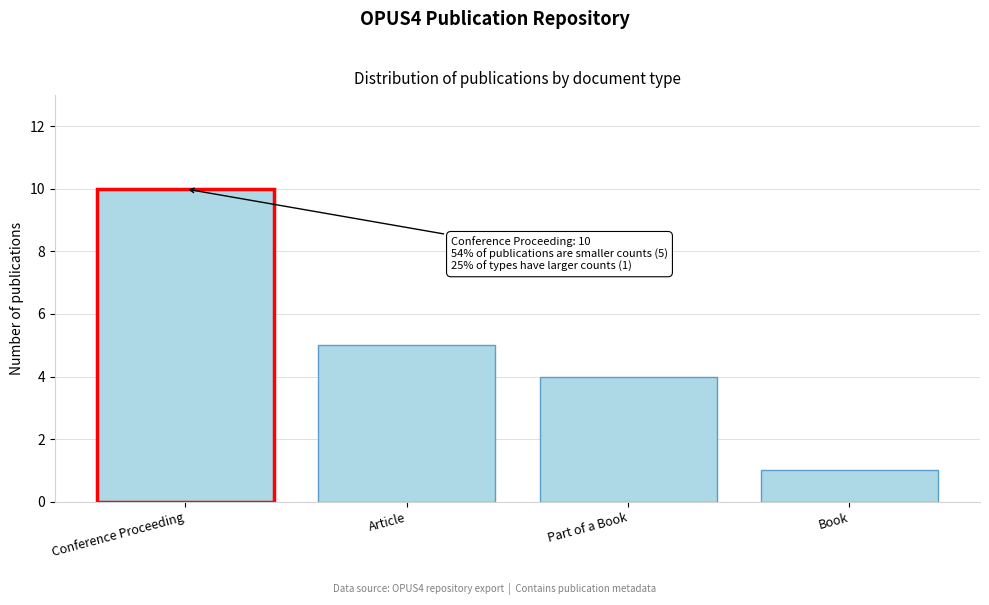

Reading left to right, list all the values displayed in this chart.

10	5	4	1